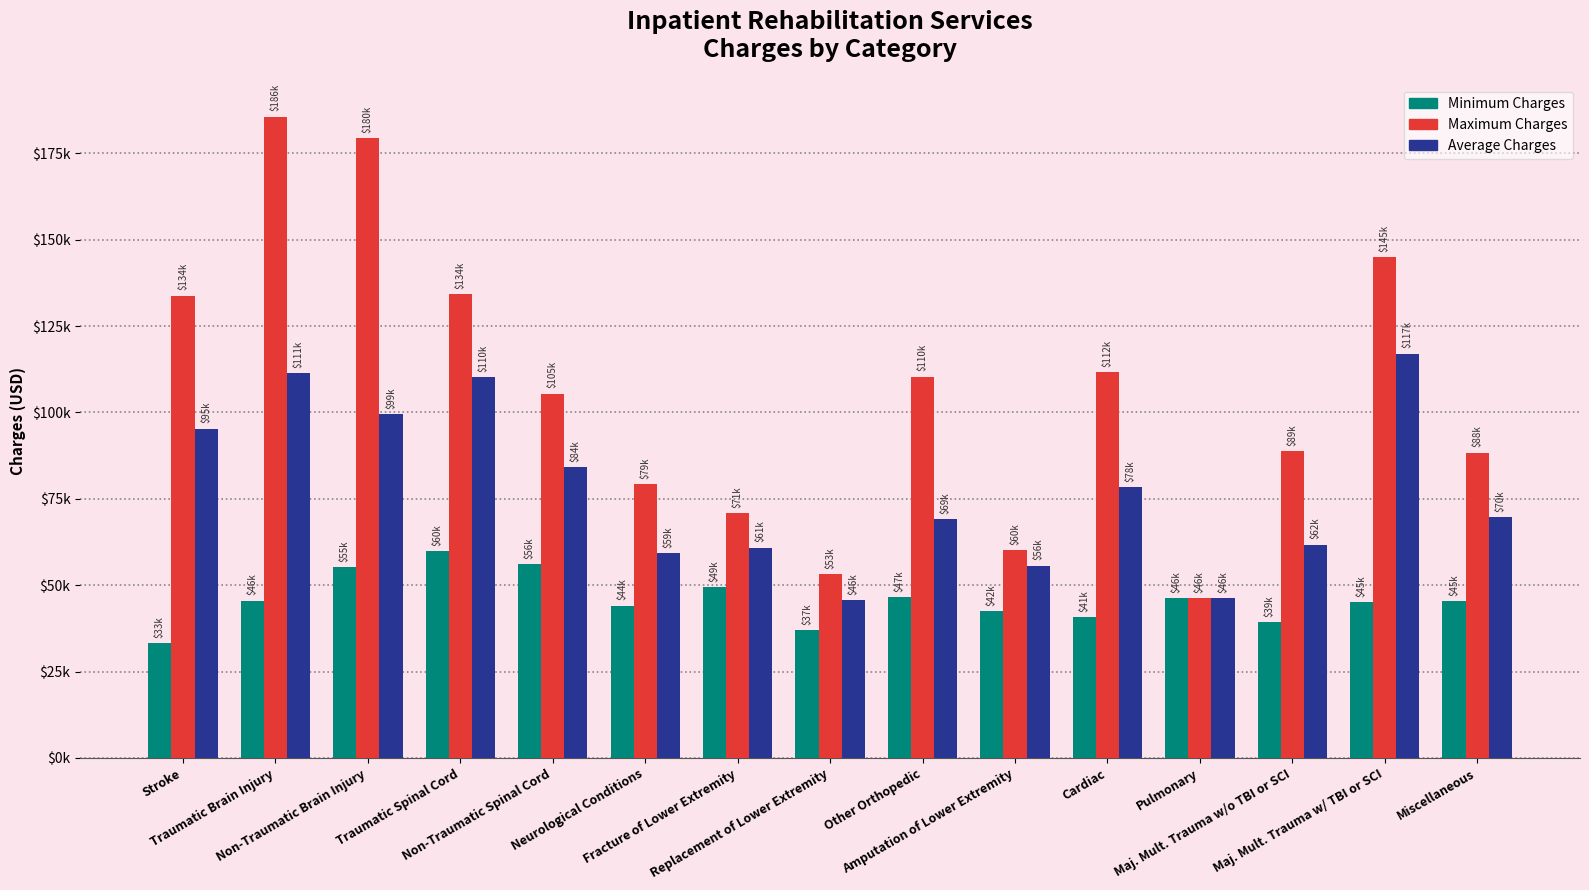

Does the chart contain stacked bars?

No